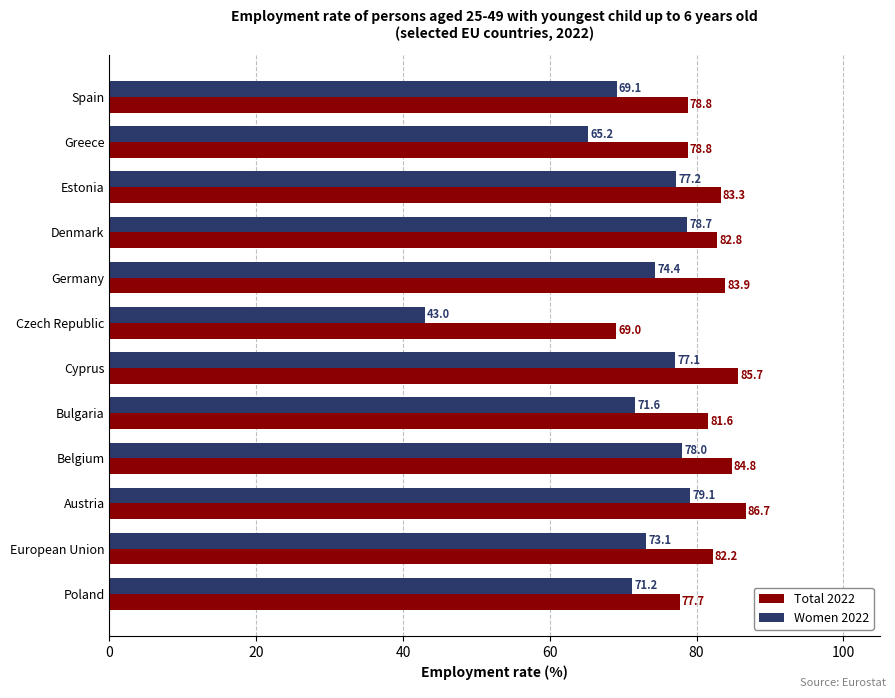

True or false: Women 2022 has a value of 54.8 at Denmark.

False